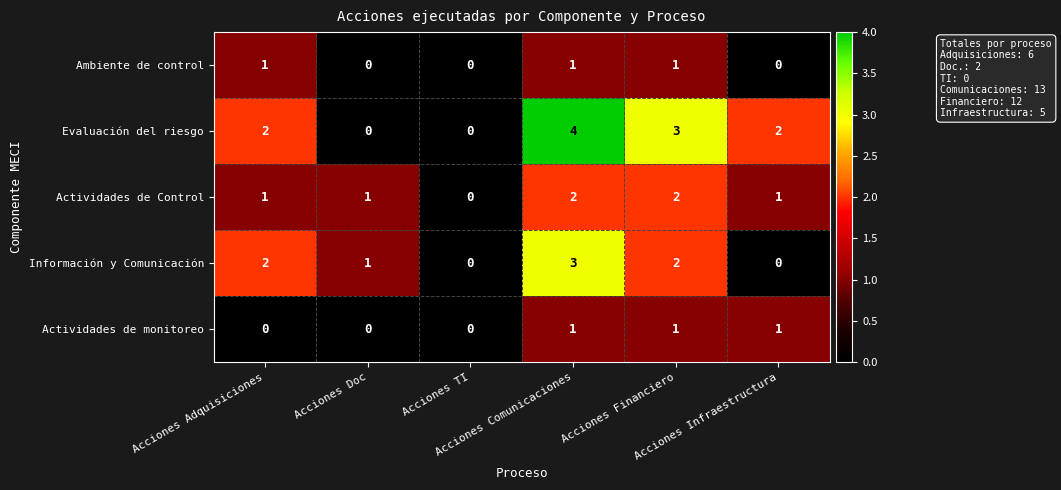

What is the sum of all Ambiente de control values?

3